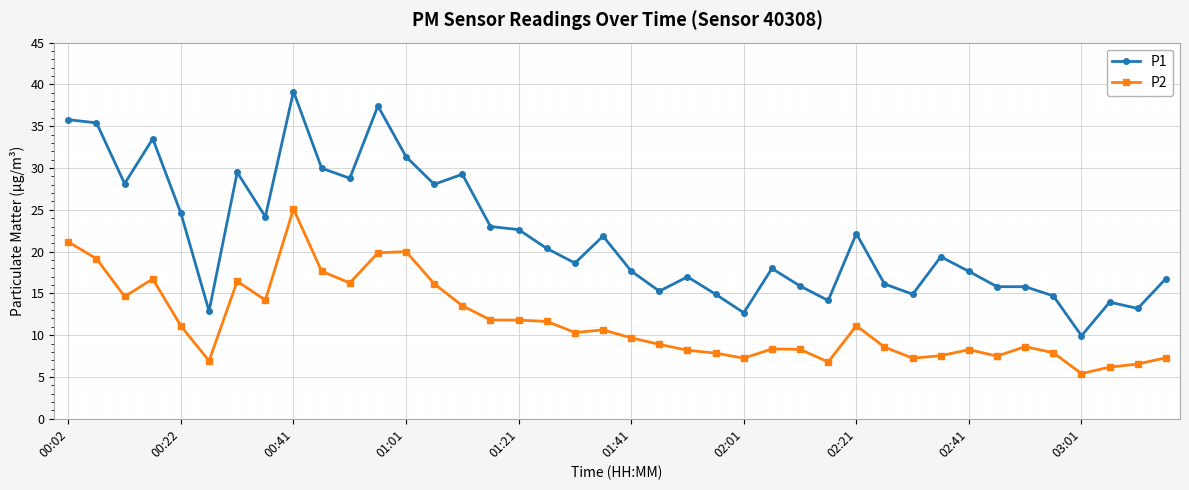

How many lines are shown in the chart?

2